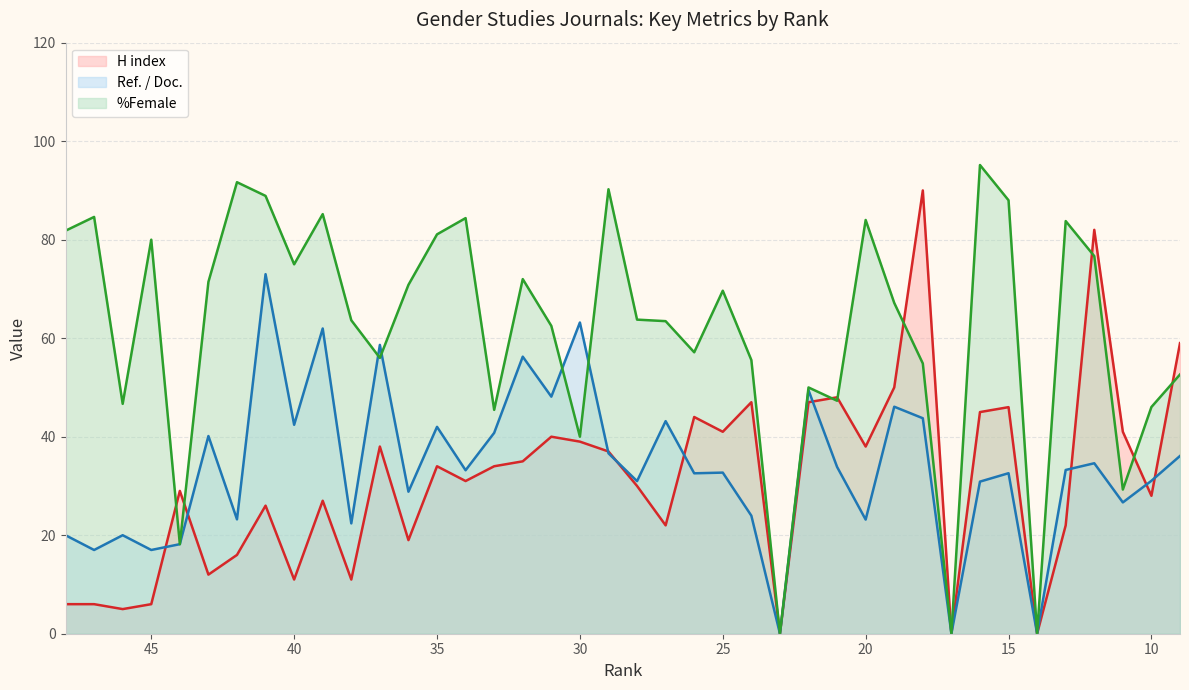

What is the value of the H index point at the 19th from the left?

39.0